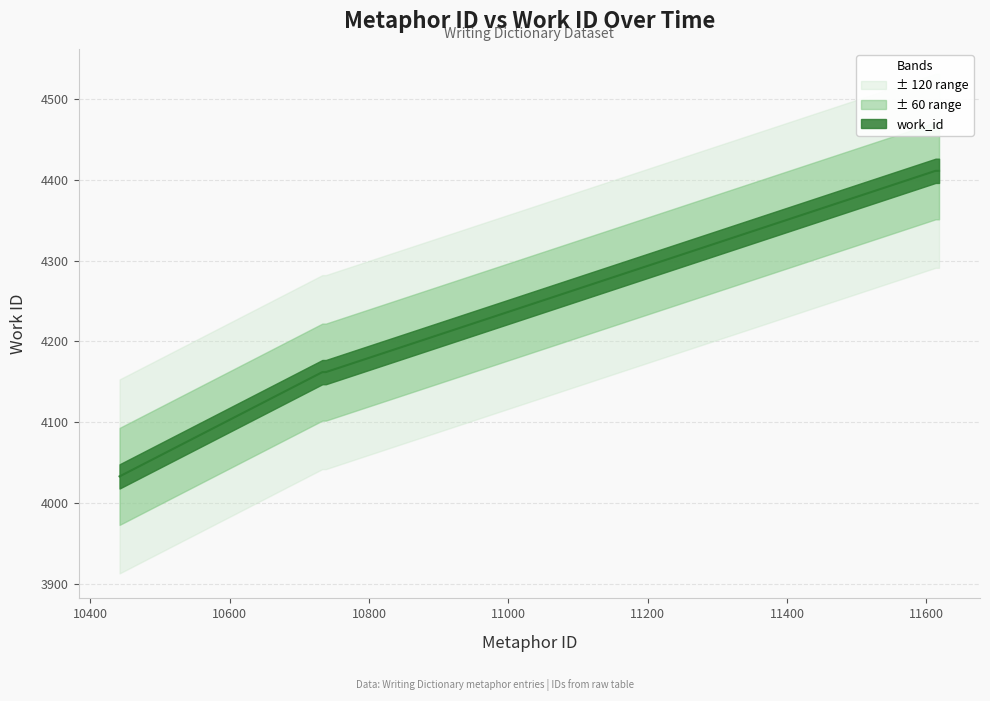

What is the average value?

4224